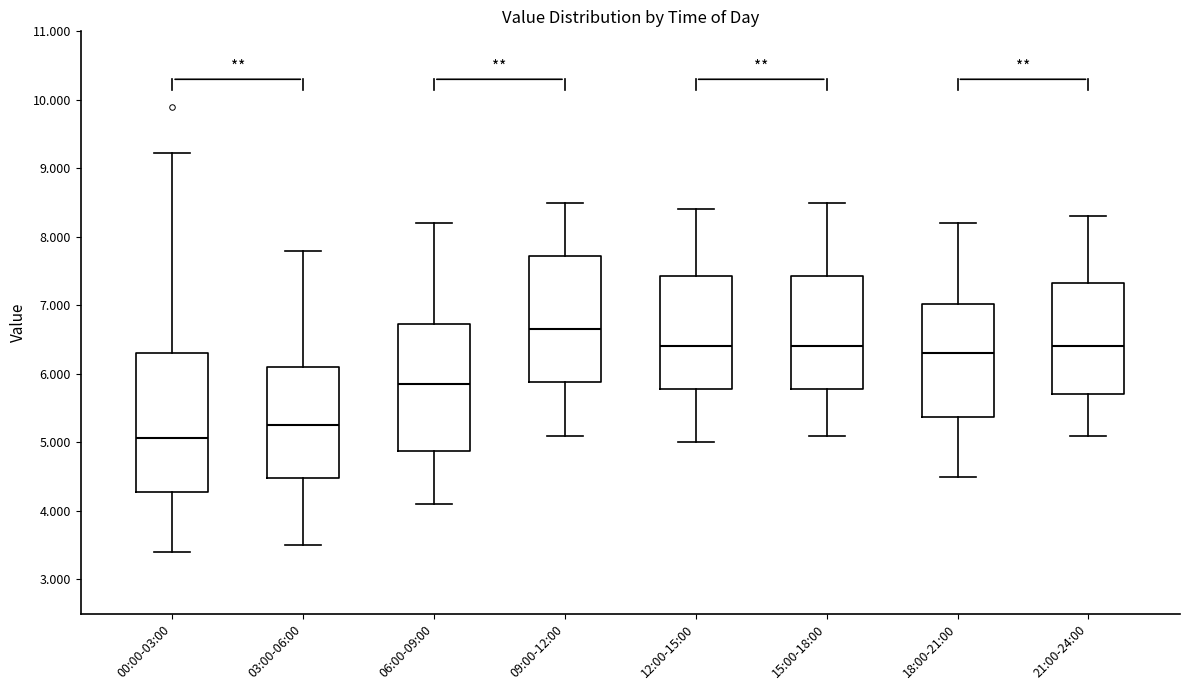

Reading left to right, transcribe this box plot: for each box, give where its median line is, the range the box spans, and where its two whiskers end, as read against the y-axis. The values are not printed on the chart, so give them approximately, as read against the axis.

00:00-03:00: median 5.1, box 4.3 to 6.3, whiskers 3.4 to 9.2
03:00-06:00: median 5.3, box 4.5 to 6.1, whiskers 3.5 to 7.8
06:00-09:00: median 5.9, box 4.9 to 6.7, whiskers 4.1 to 8.2
09:00-12:00: median 6.7, box 5.9 to 7.7, whiskers 5.1 to 8.5
12:00-15:00: median 6.4, box 5.8 to 7.4, whiskers 5.0 to 8.4
15:00-18:00: median 6.4, box 5.8 to 7.4, whiskers 5.1 to 8.5
18:00-21:00: median 6.3, box 5.4 to 7.0, whiskers 4.5 to 8.2
21:00-24:00: median 6.4, box 5.7 to 7.3, whiskers 5.1 to 8.3